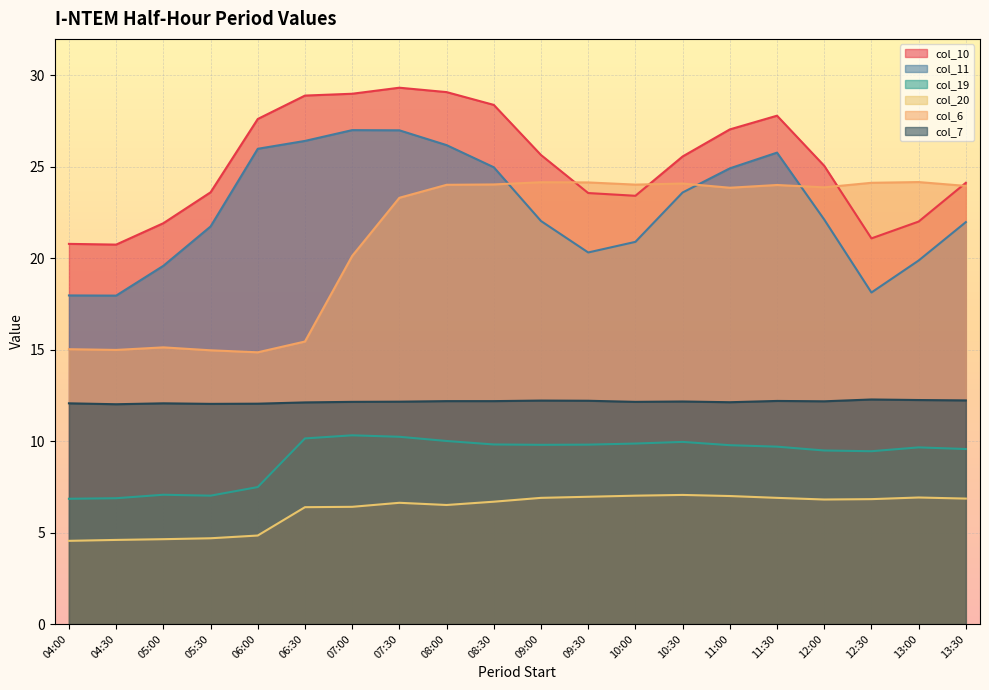

List the labels in order of col_10 value, largest first.

07:30, 08:00, 07:00, 06:30, 08:30, 11:30, 06:00, 11:00, 09:00, 10:30, 12:00, 13:30, 05:30, 09:30, 10:00, 13:00, 05:00, 12:30, 04:00, 04:30